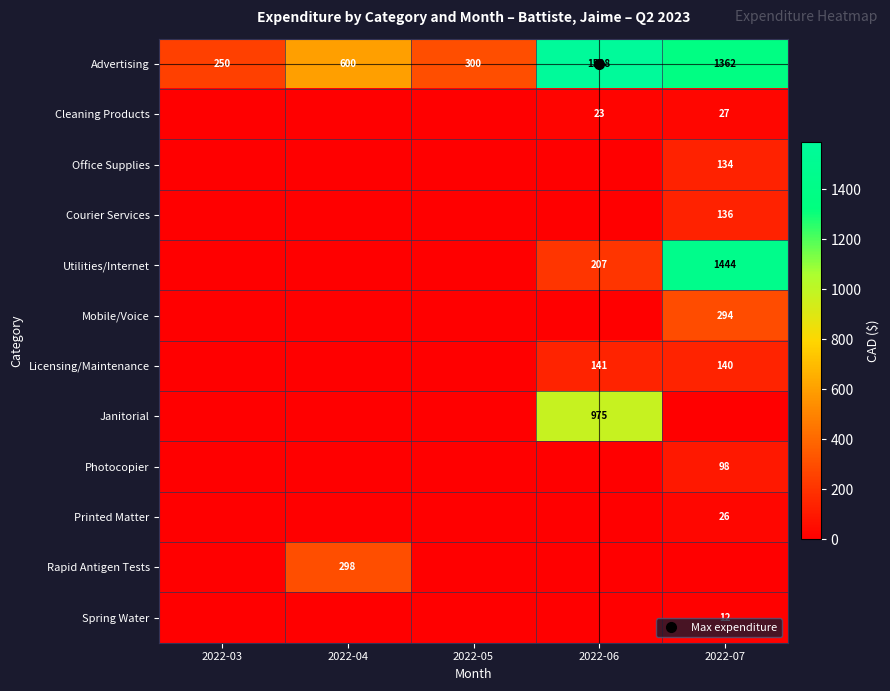

At which category is the sum across all series the highest?

2022-07